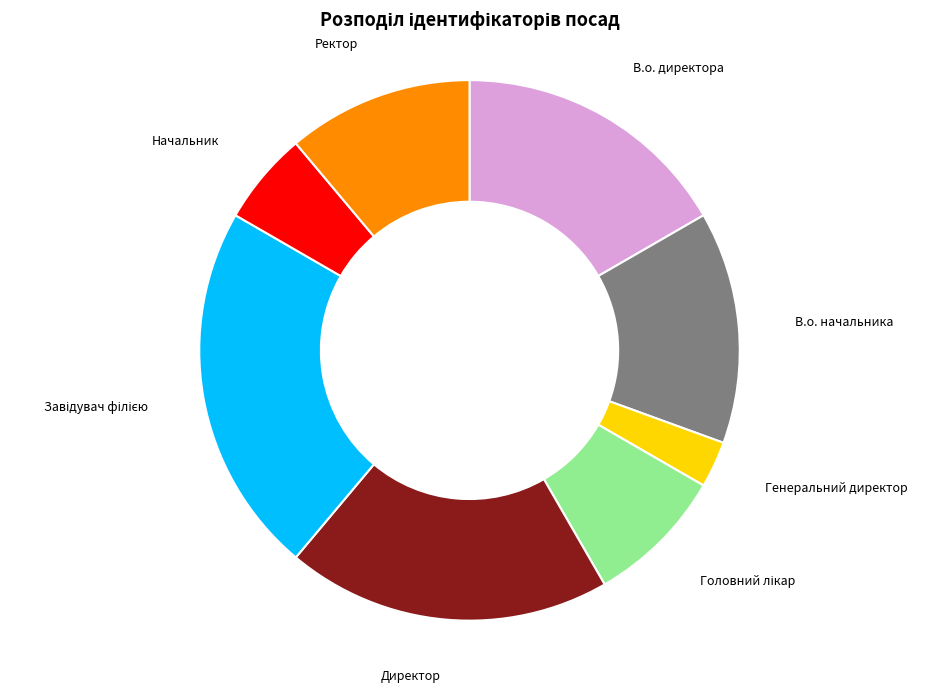

Between В.о. начальника and Начальник, which is larger?

В.о. начальника